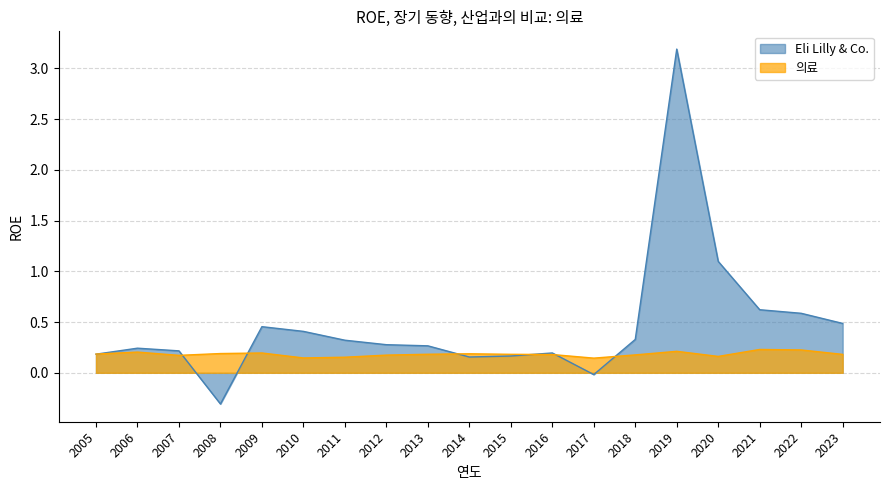

The value of Eli Lilly & Co. at 2021 is 0.4. True or false?

False